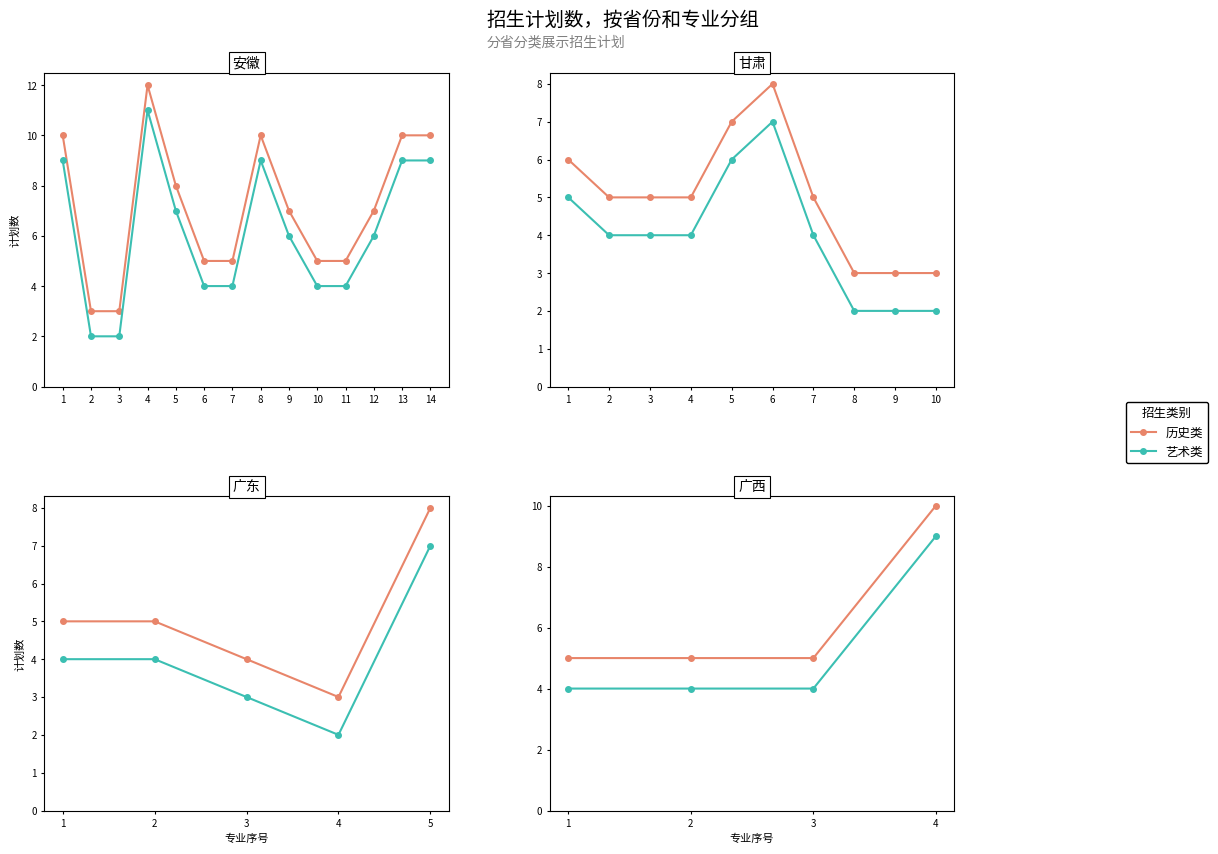

What is the difference between the maximum and minimum values in the 艺术类 series?

5